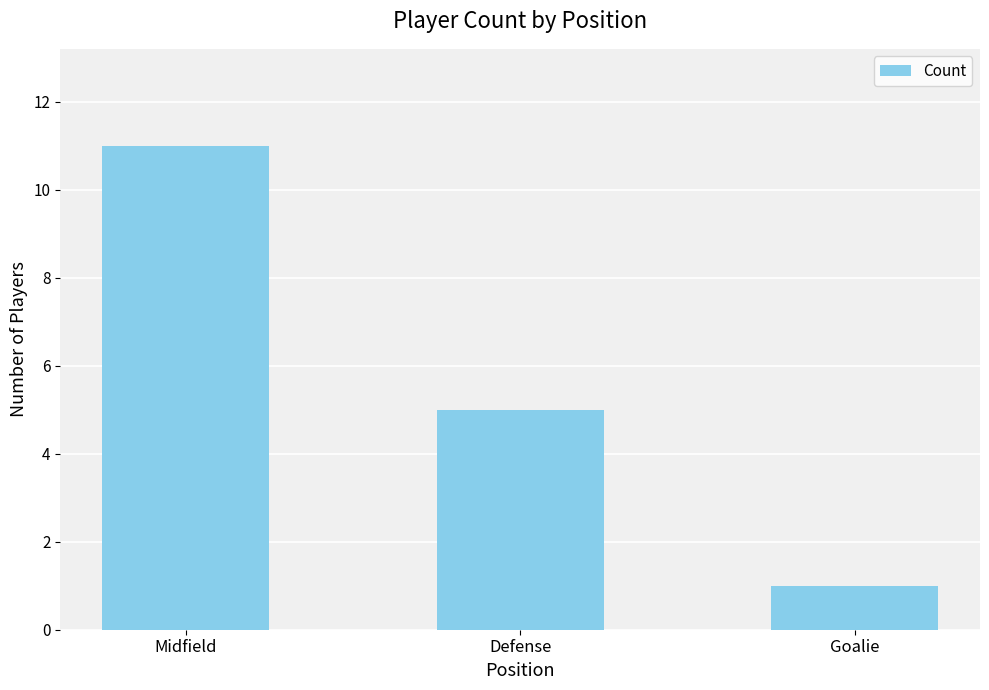

Count the number of categories in the chart.

3